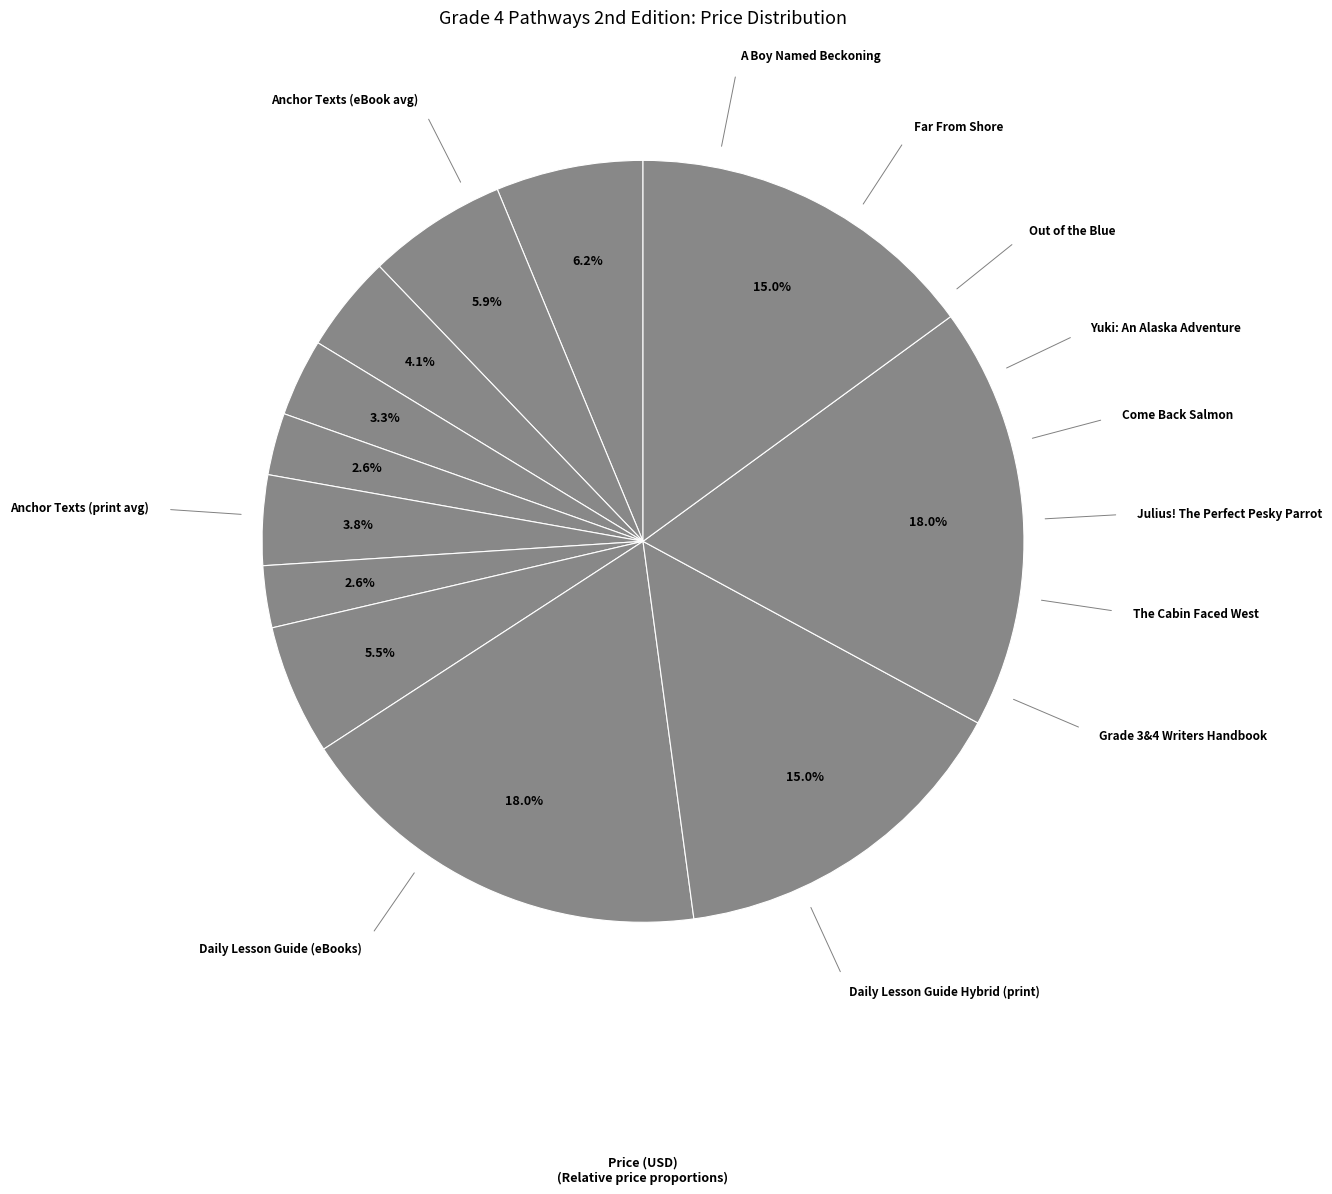

How many slices are in this pie chart?

12